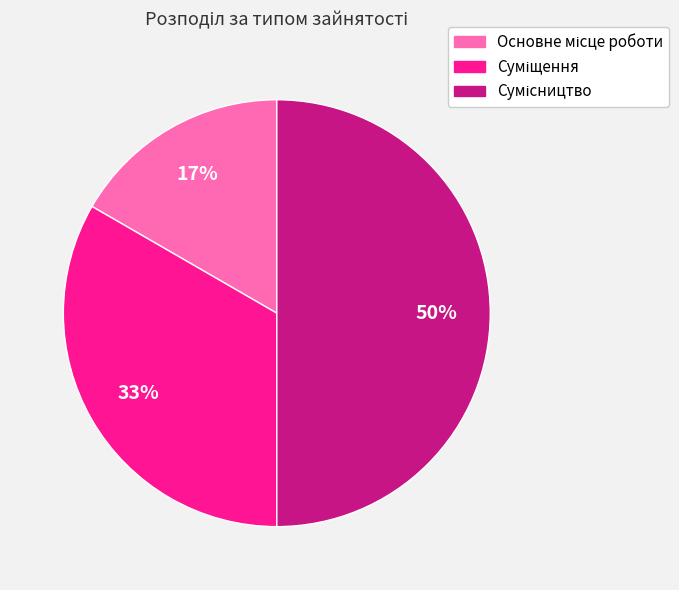

How many slices are in this pie chart?

3